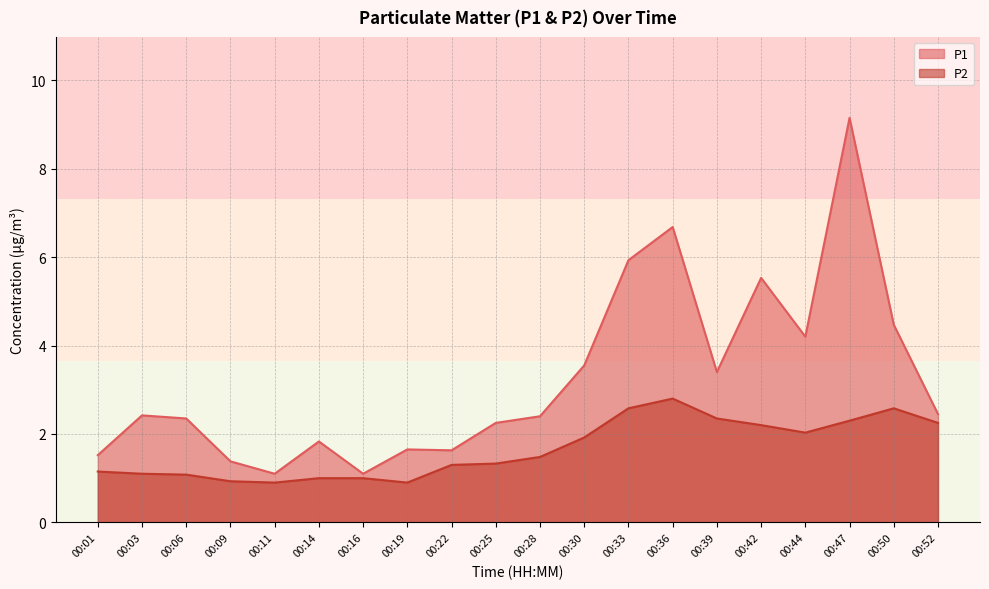

How many interior local peaks does the P2 series have?

2